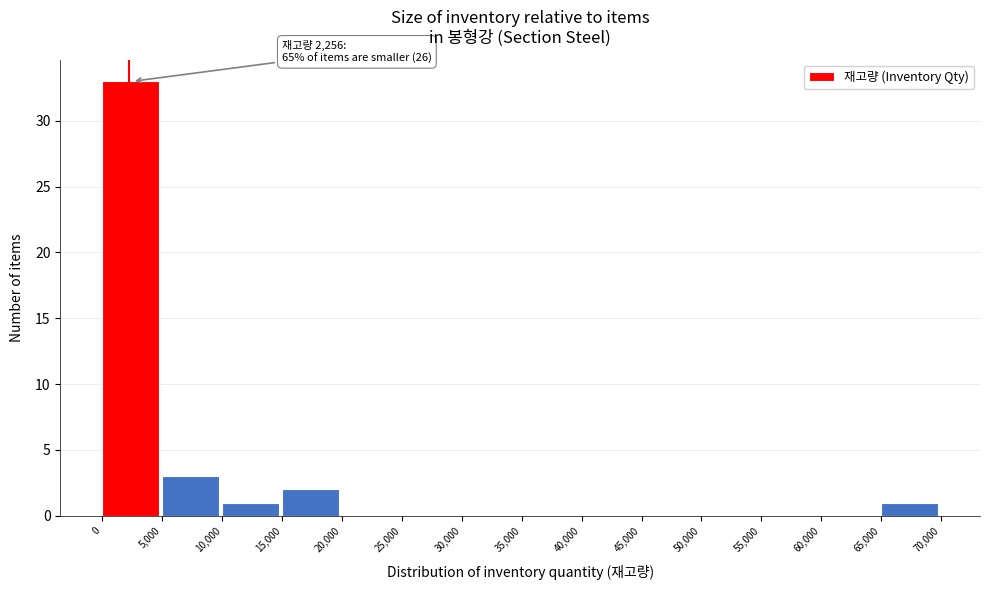

Which range on the x-axis has the tallest bar?

0 to 5,000